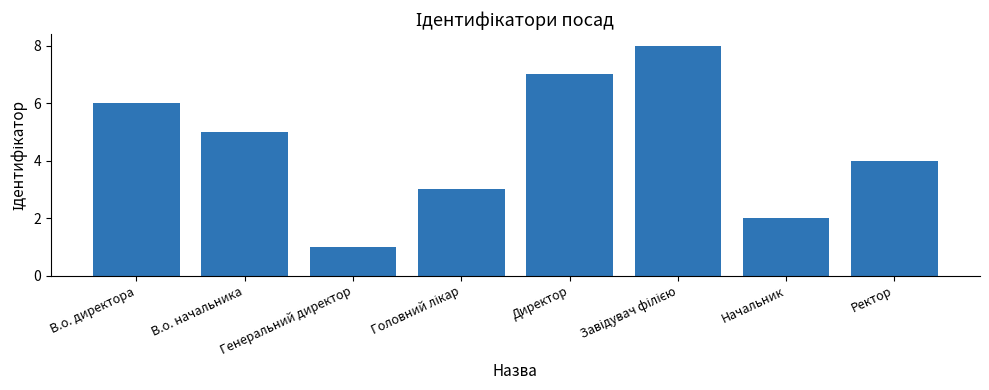

What position from the left is Ректор?

8